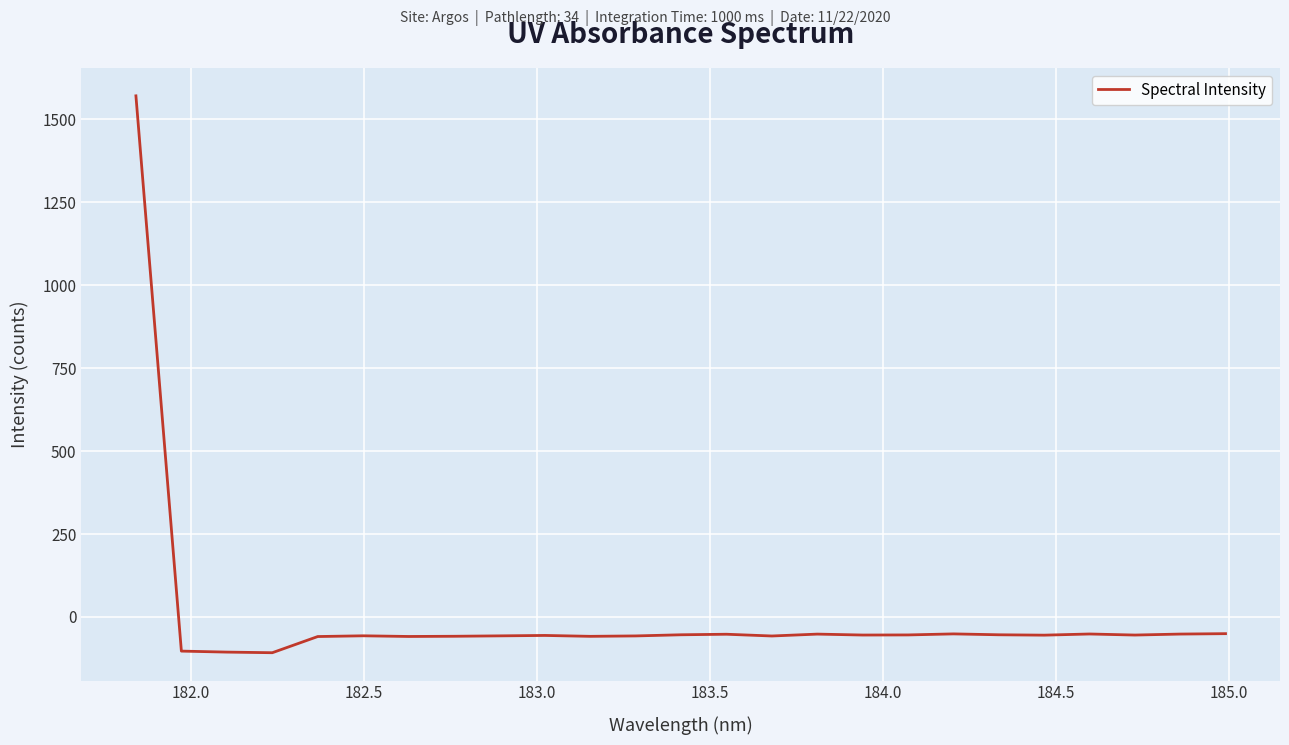

What is the minimum value shown in the chart?

-107.7